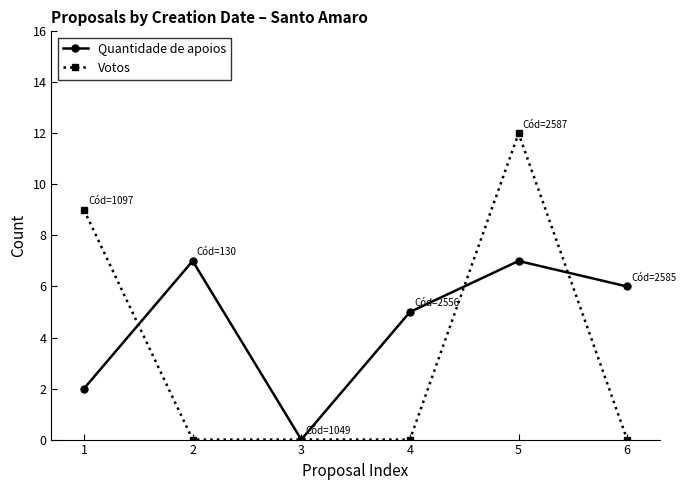

At 6, list the series in order from largest to smallest.

Quantidade de apoios, Votos